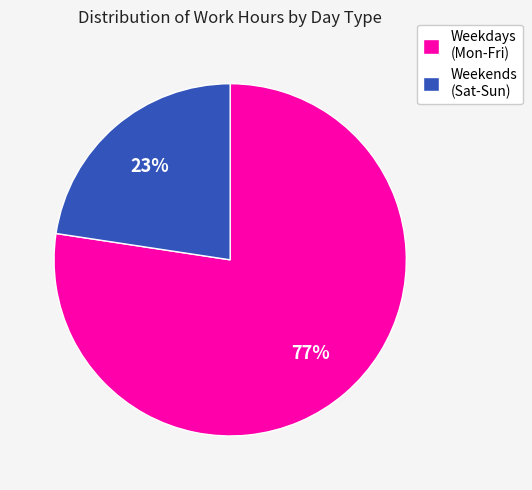

To the nearest percent, what is the average slice percentage?

50%